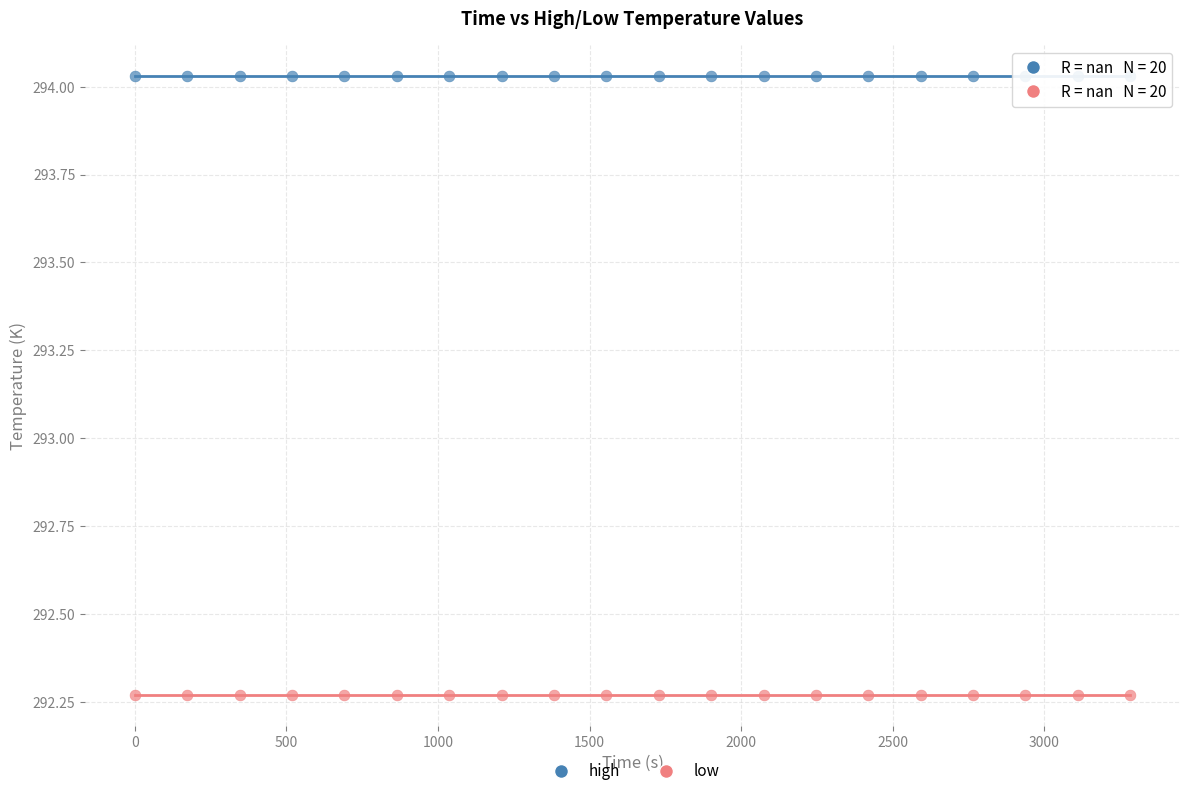

Which series contains the lowest Y value?

low